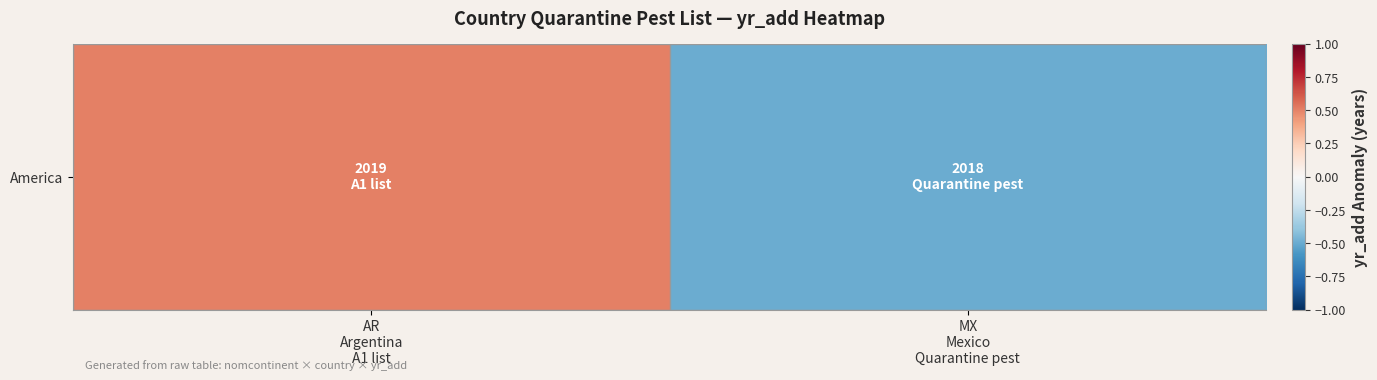

How many values are between 0 and 1?

1